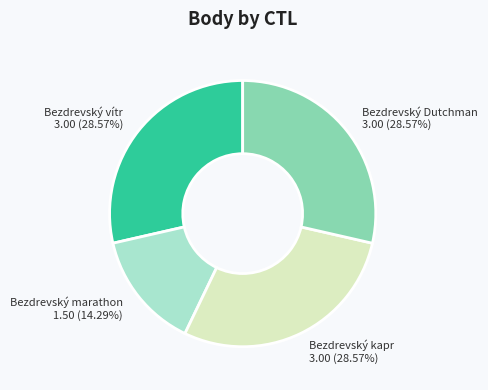

How many slices are in this pie chart?

4